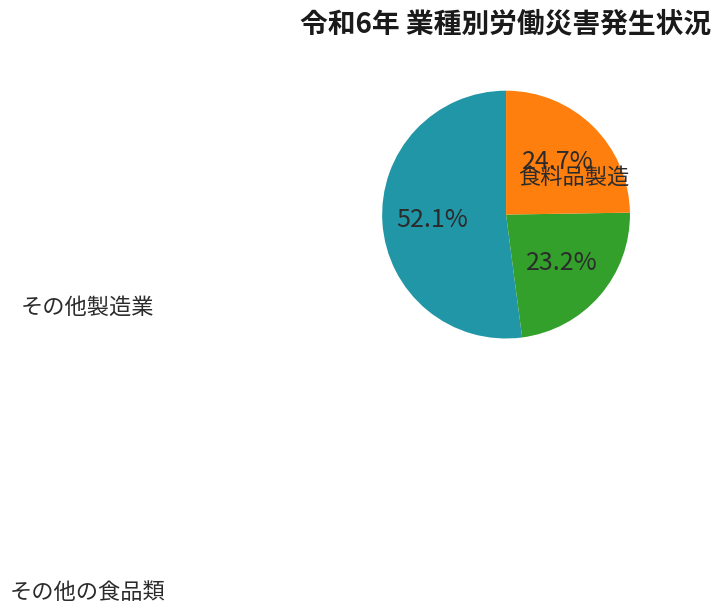

How many segments does this pie chart have?

3